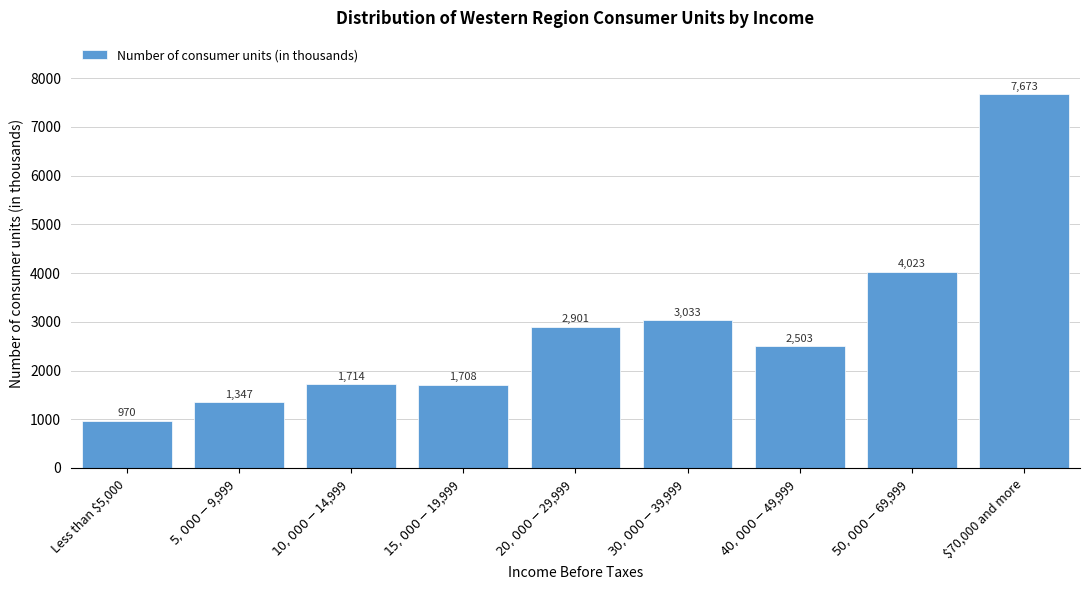

Reading right to left, extract all data points from this chart.

7673	4023	2503	3033	2901	1708	1714	1347	970